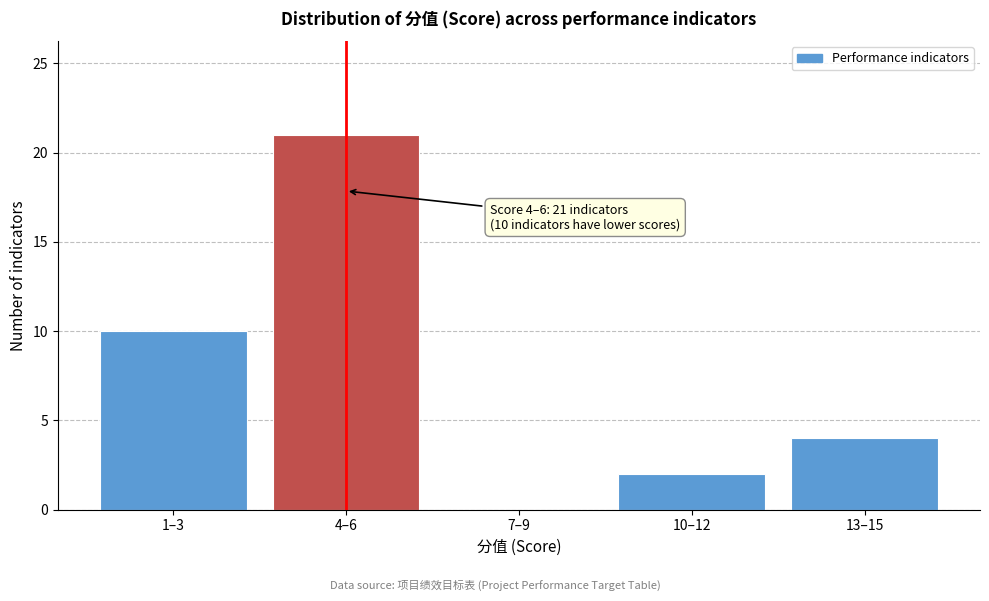

Reading right to left, list all the values displayed in this chart.

13–15=4	10–12=2	7–9=0	4–6=21	1–3=10